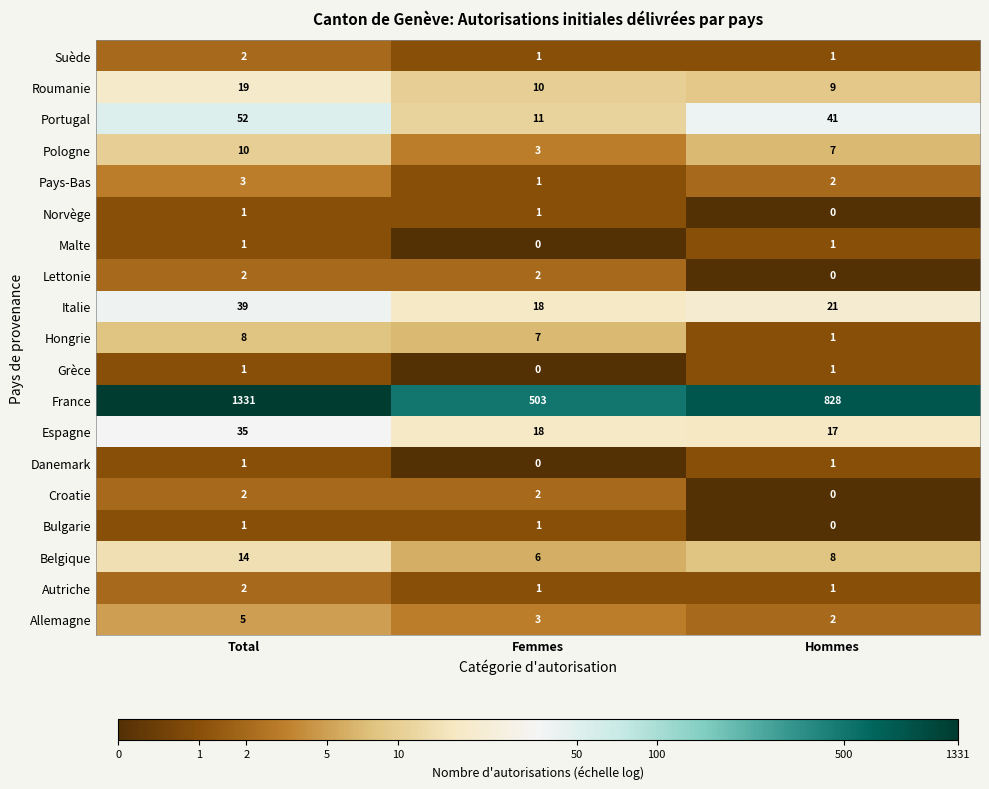

Which series has the largest range (max minus min)?

France